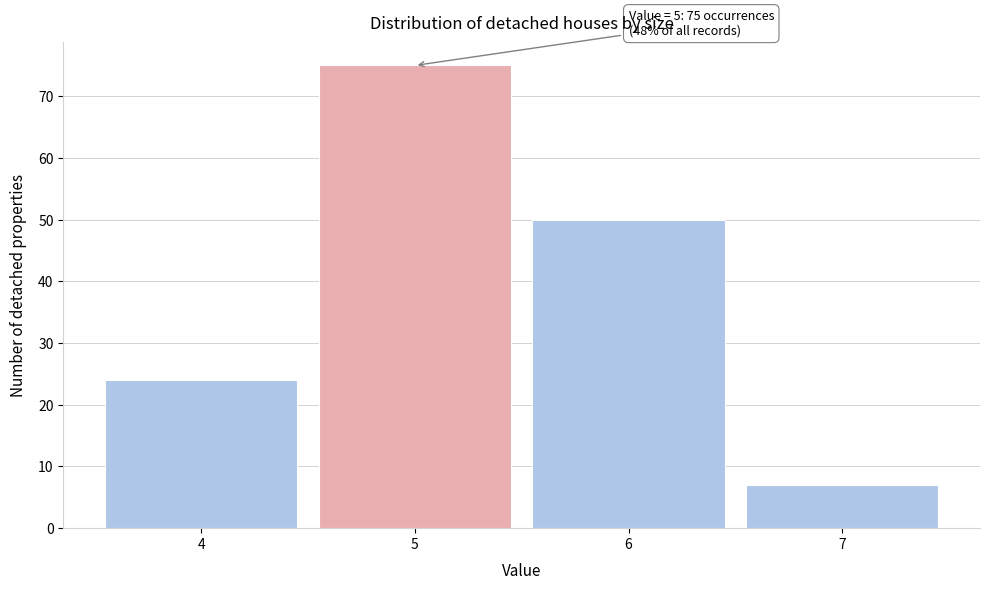

Reading left to right, transcribe all the data shown in this chart.

24	75	50	7